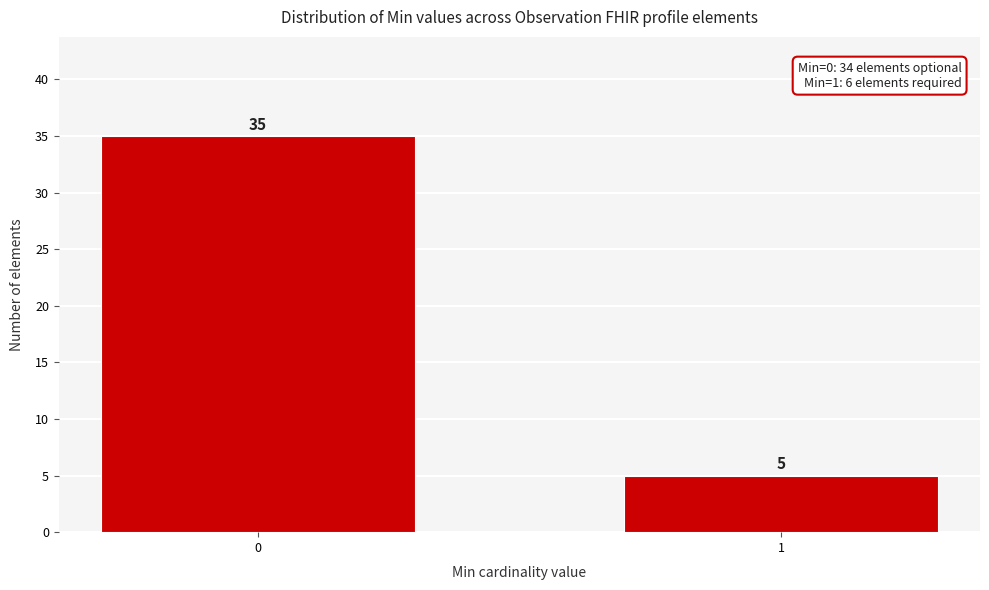

Reading left to right, what are all the values shown in this chart?

0=35	1=5